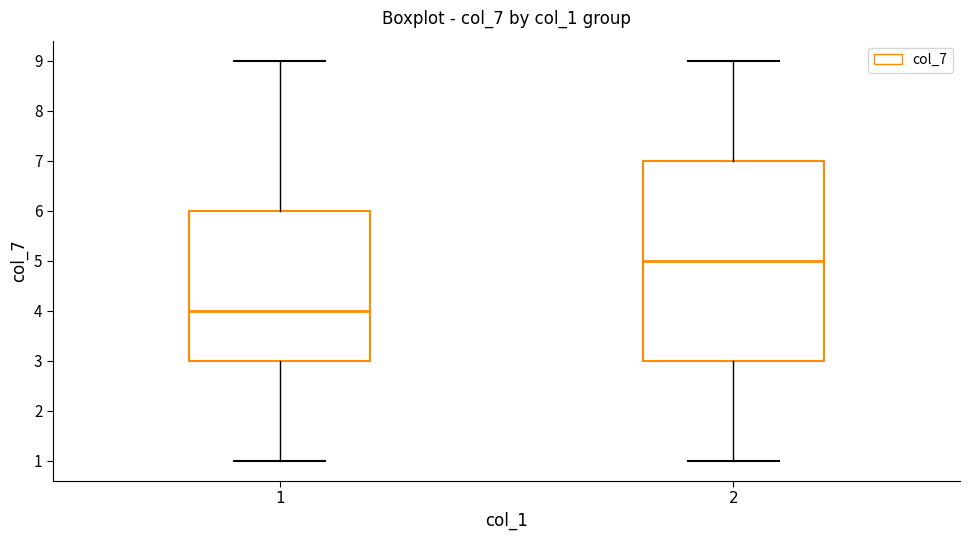

Comparing the boxes themselves (not the whiskers), which one is the tallest?

2